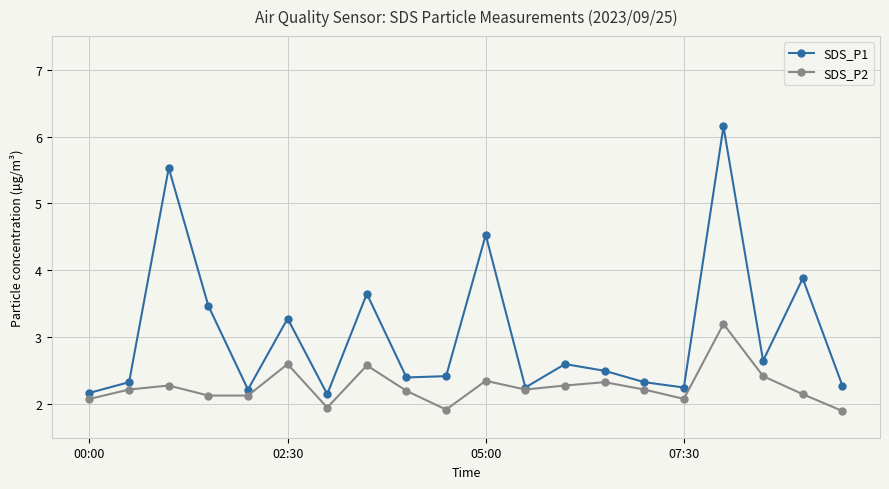

What is the smallest value displayed?

1.9